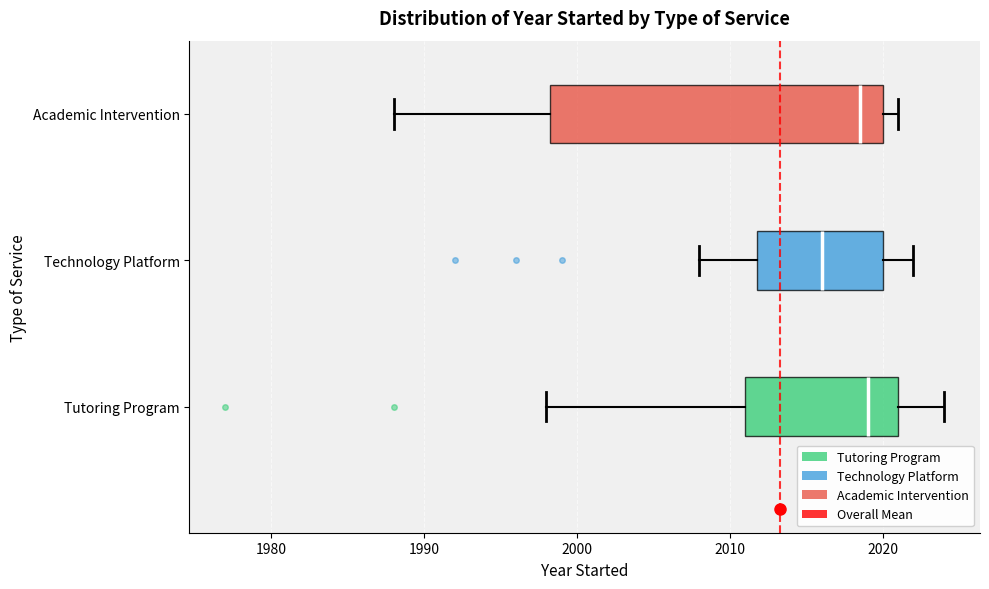

Where is the left edge of the box for Tutoring Program on the x-axis? The values are not printed on the chart, so give them approximately, as read against the axis.

2011